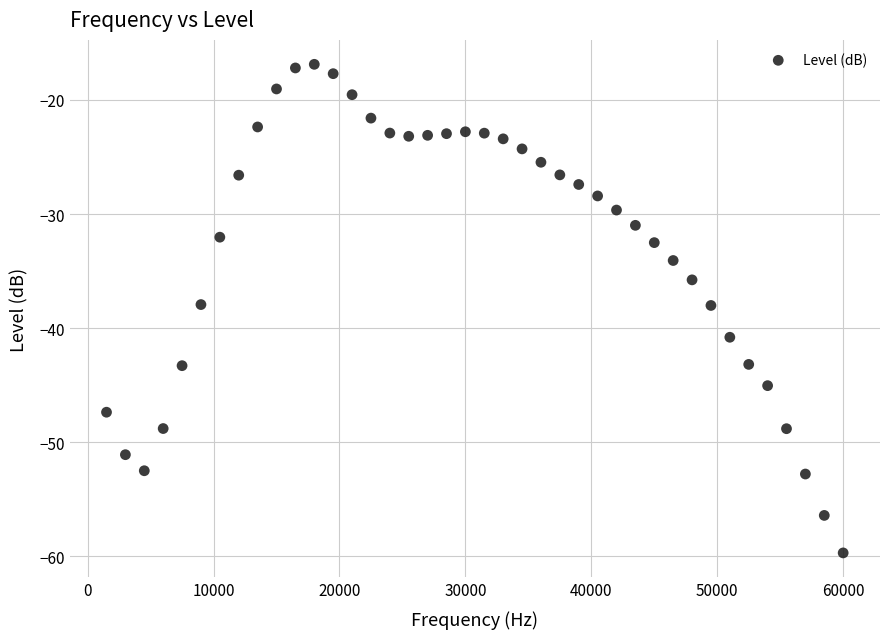

What is the range of X values (max minus min)?

58500.0